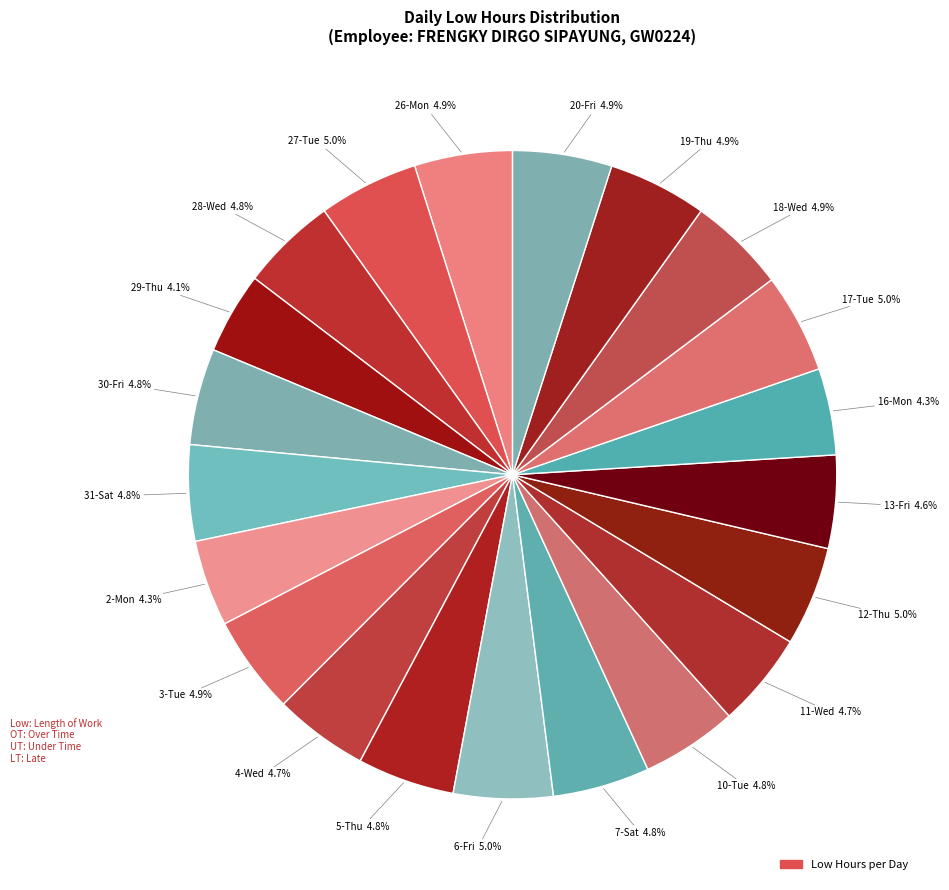

How many slices are in this pie chart?

21